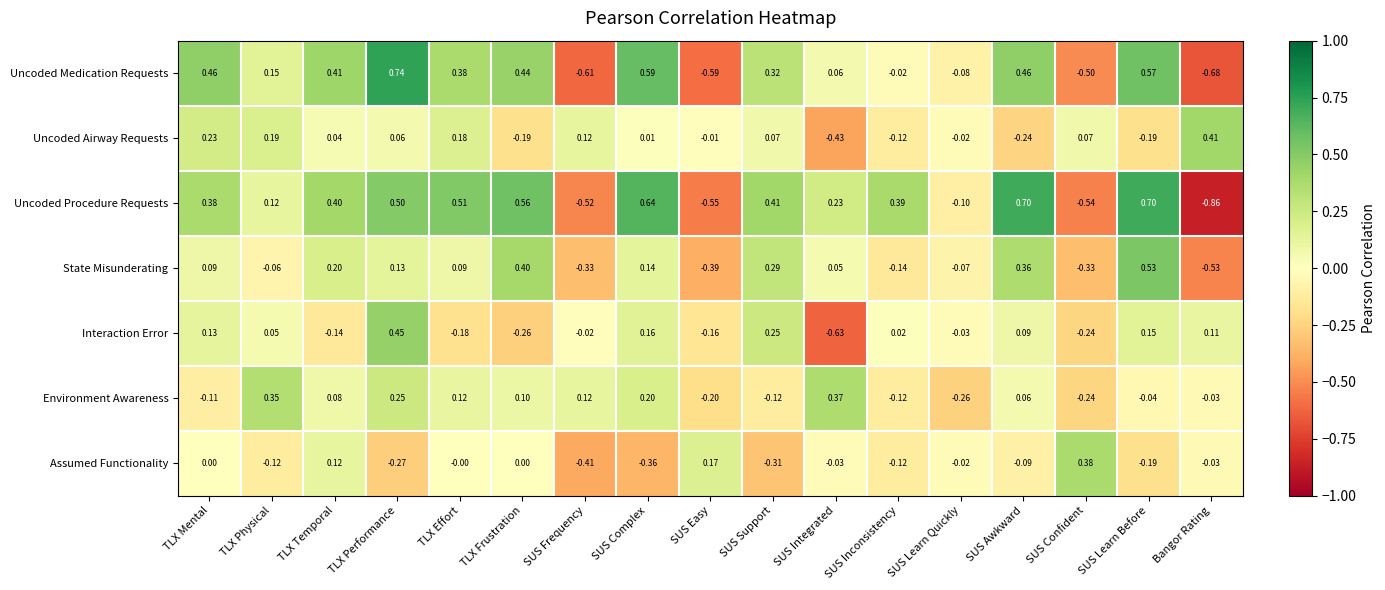

At which label does State Misunderating reach its peak?

SUS Learn Before